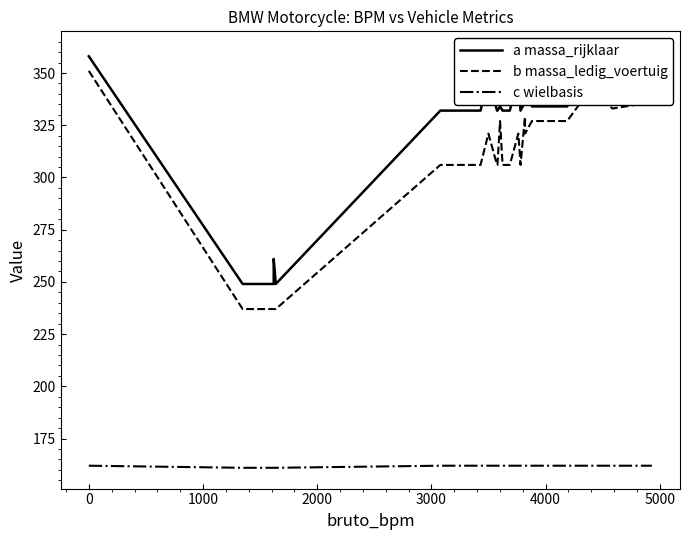

Is it true that c wielbasis equals 161 at 2000?

True